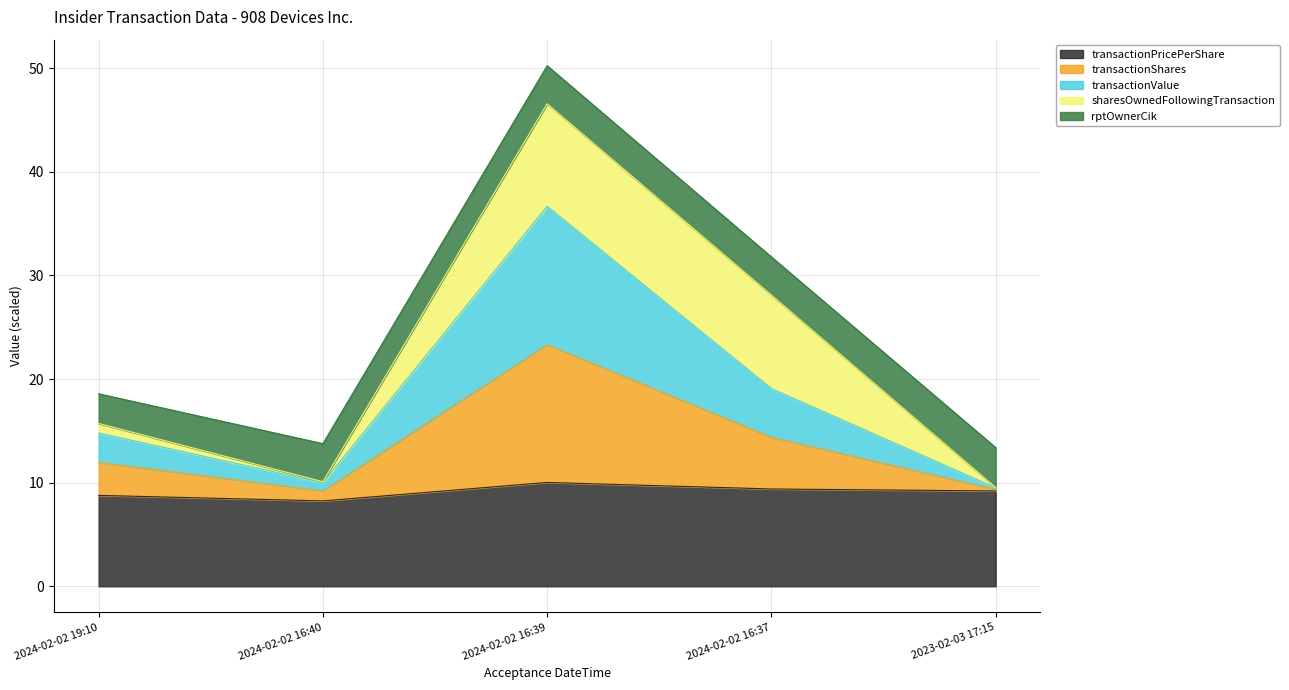

How many interior local valleys does the transactionPricePerShare series have?

1